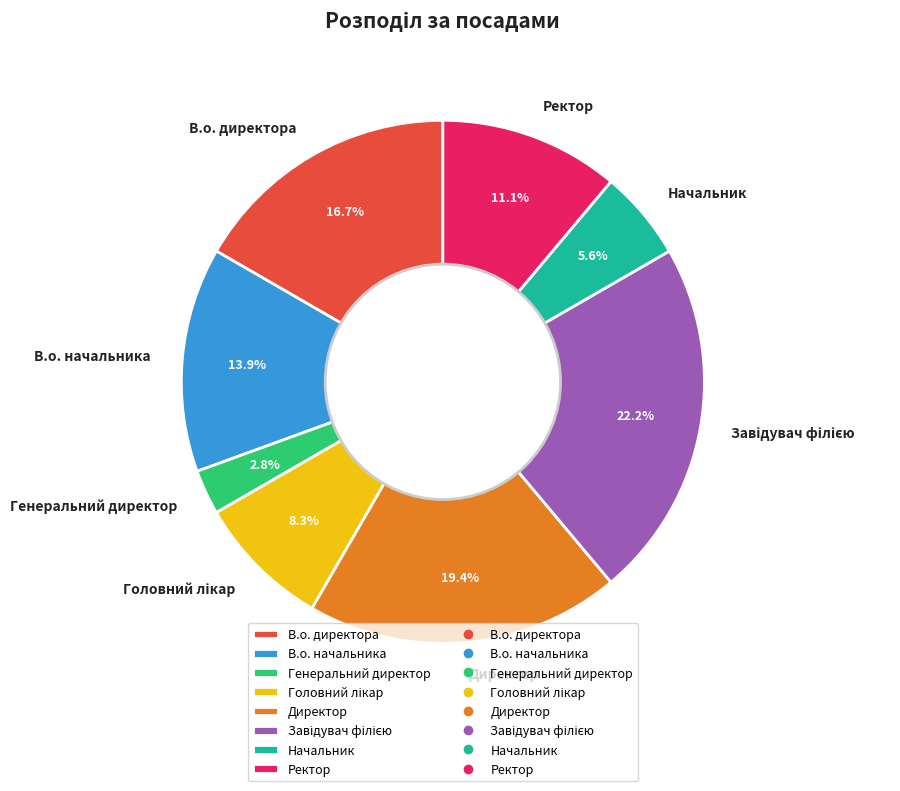

Which category has the smallest portion of the pie?

Генеральний директор